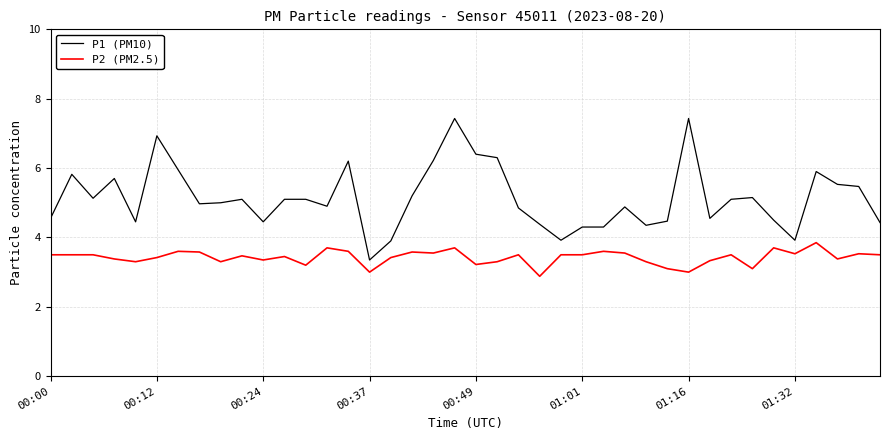

List the series in order of their overall mean, lowest first.

P2 (PM2.5), P1 (PM10)